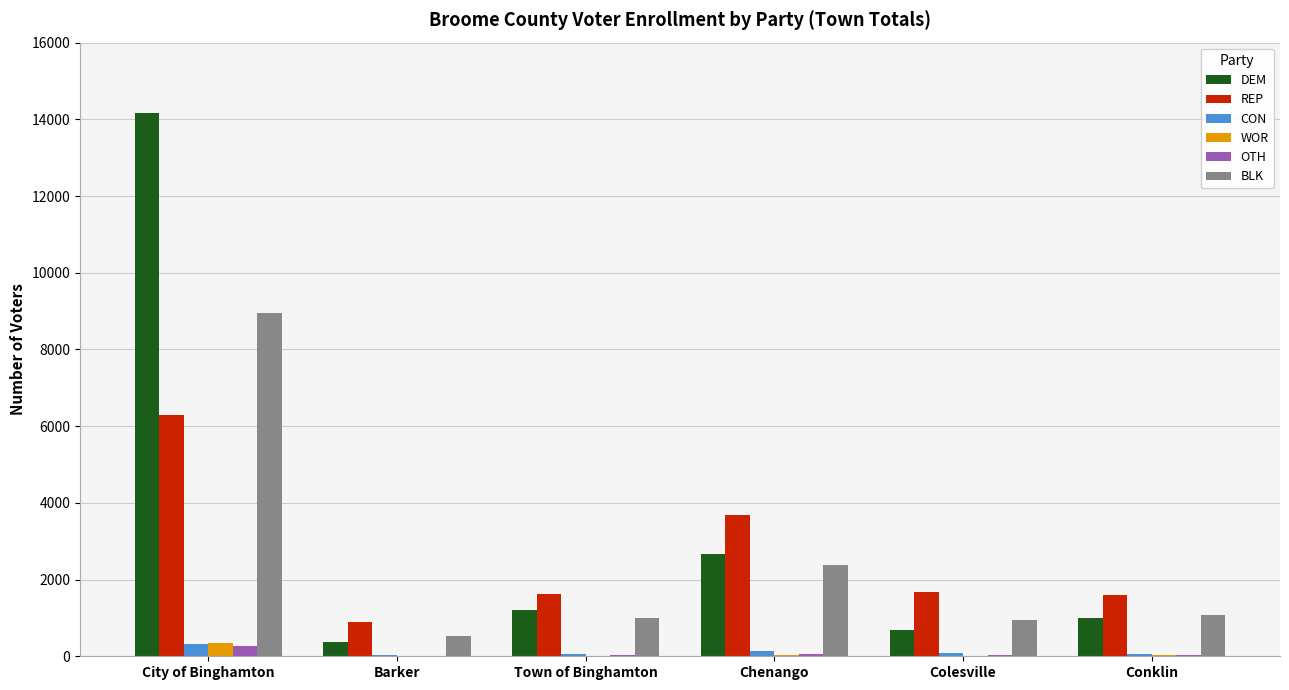

At which label does REP reach its peak?

City of Binghamton